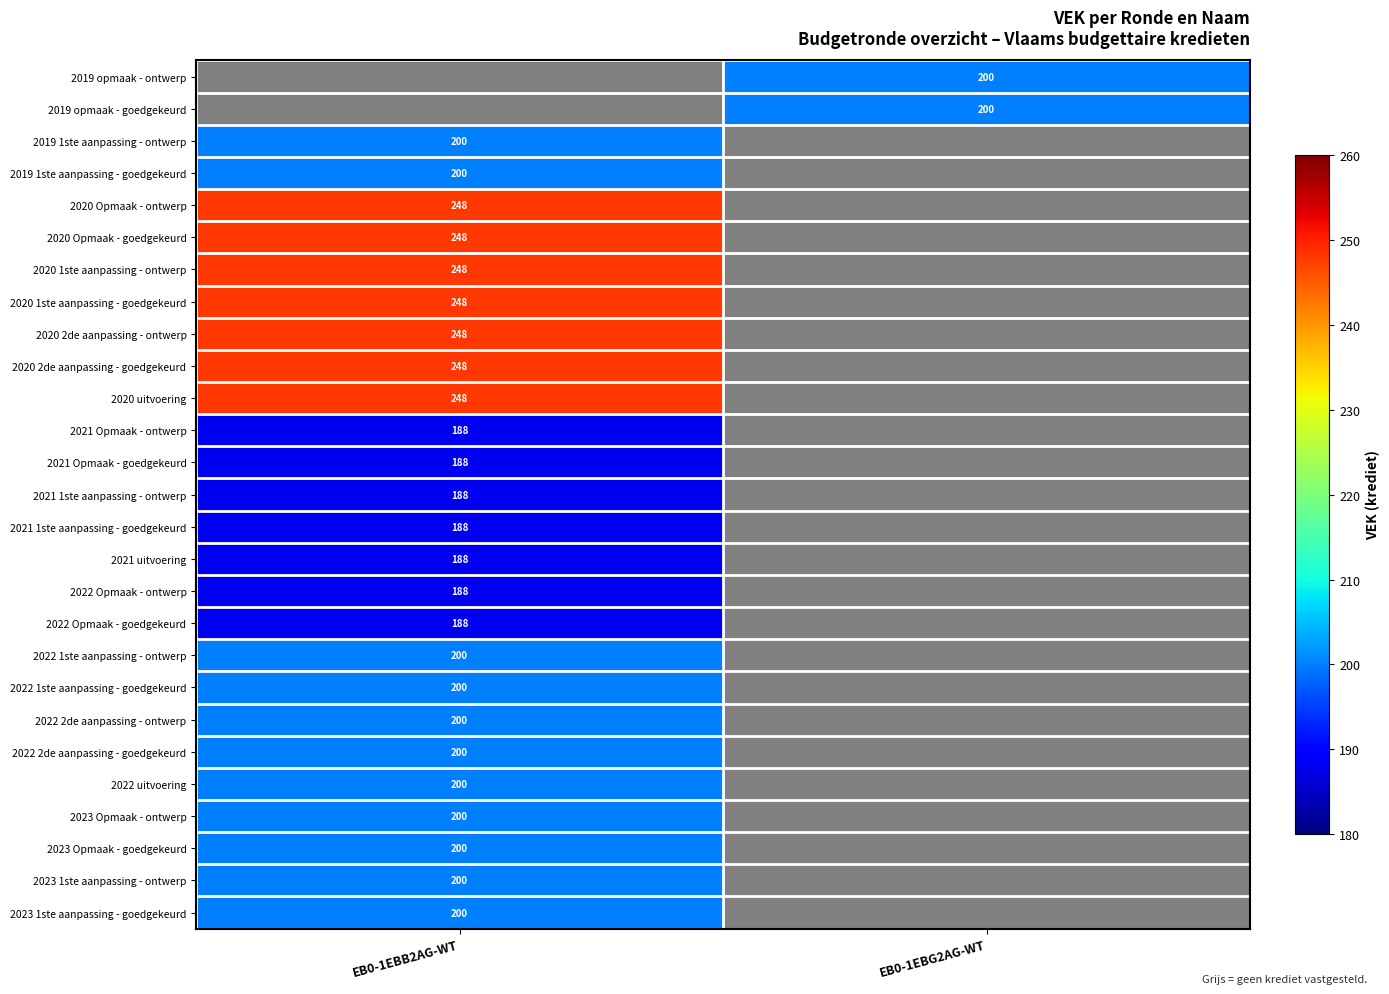

The value of 2020 2de aanpassing - goedgekeurd at EB0-1EBB2AG-WT is 112.0. True or false?

False